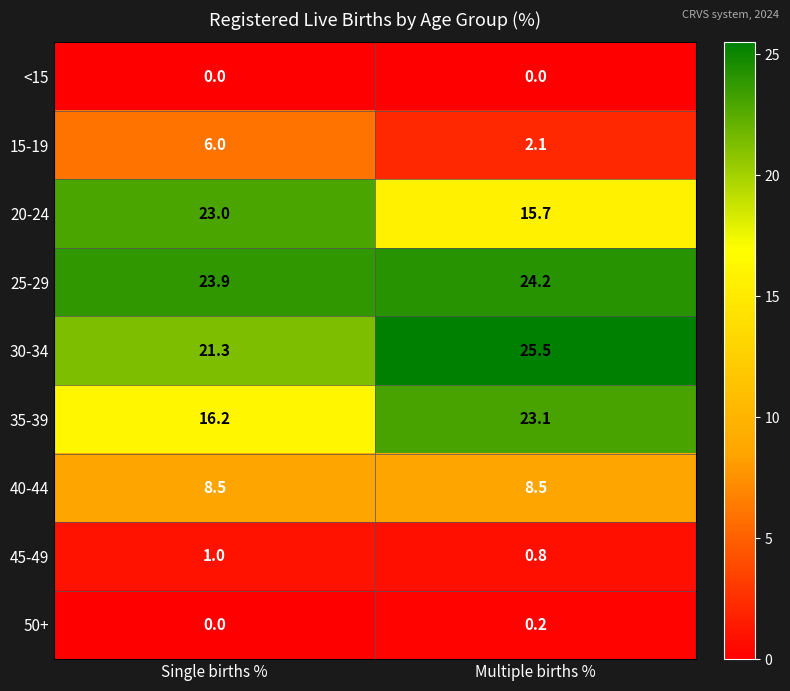

Reading right to left, list all the values displayed in this chart.

<15: 0.0	0.0
15-19: 2.1	6.0
20-24: 15.7	23.0
25-29: 24.2	23.9
30-34: 25.5	21.3
35-39: 23.1	16.2
40-44: 8.5	8.5
45-49: 0.8	1.0
50+: 0.2	0.0